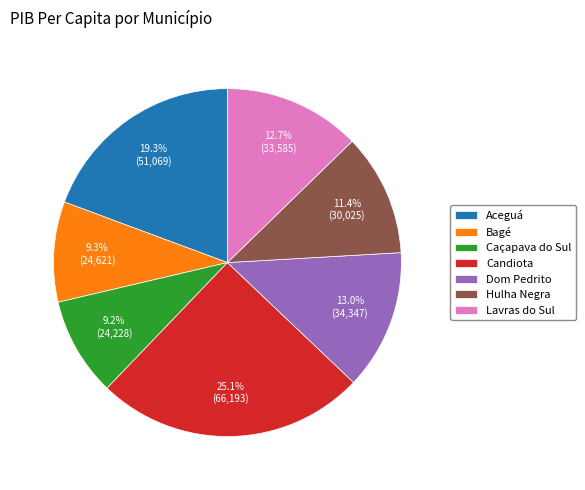

Is it true that Aceguá is 19% of the pie?

True